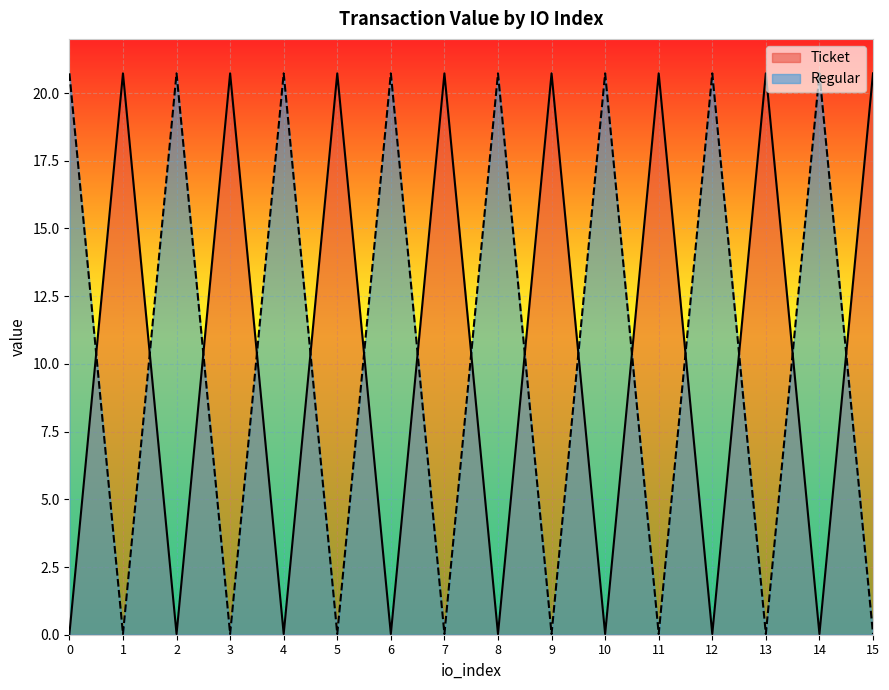

How many data points in Ticket are less than 20?

8